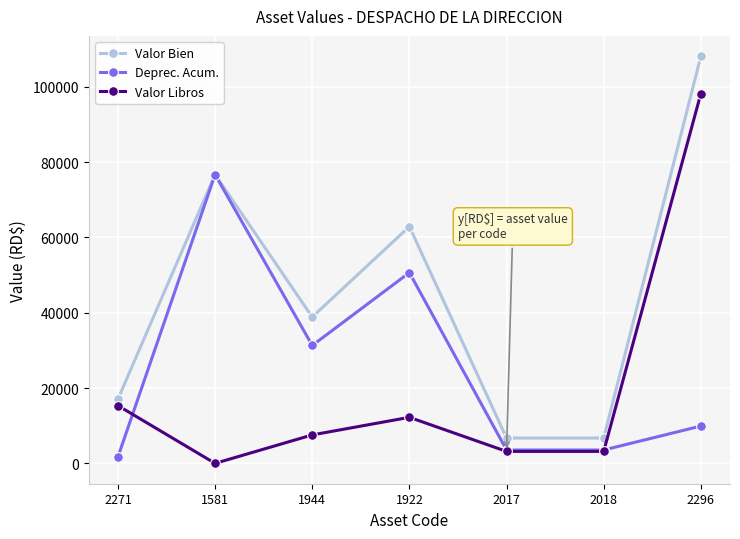

Does the chart display data point markers on the line(s)?

Yes